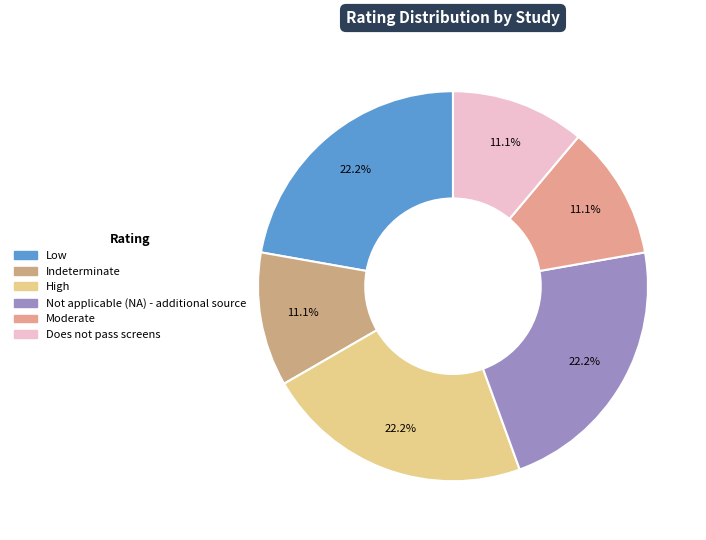

Does any single category account for the majority?

No